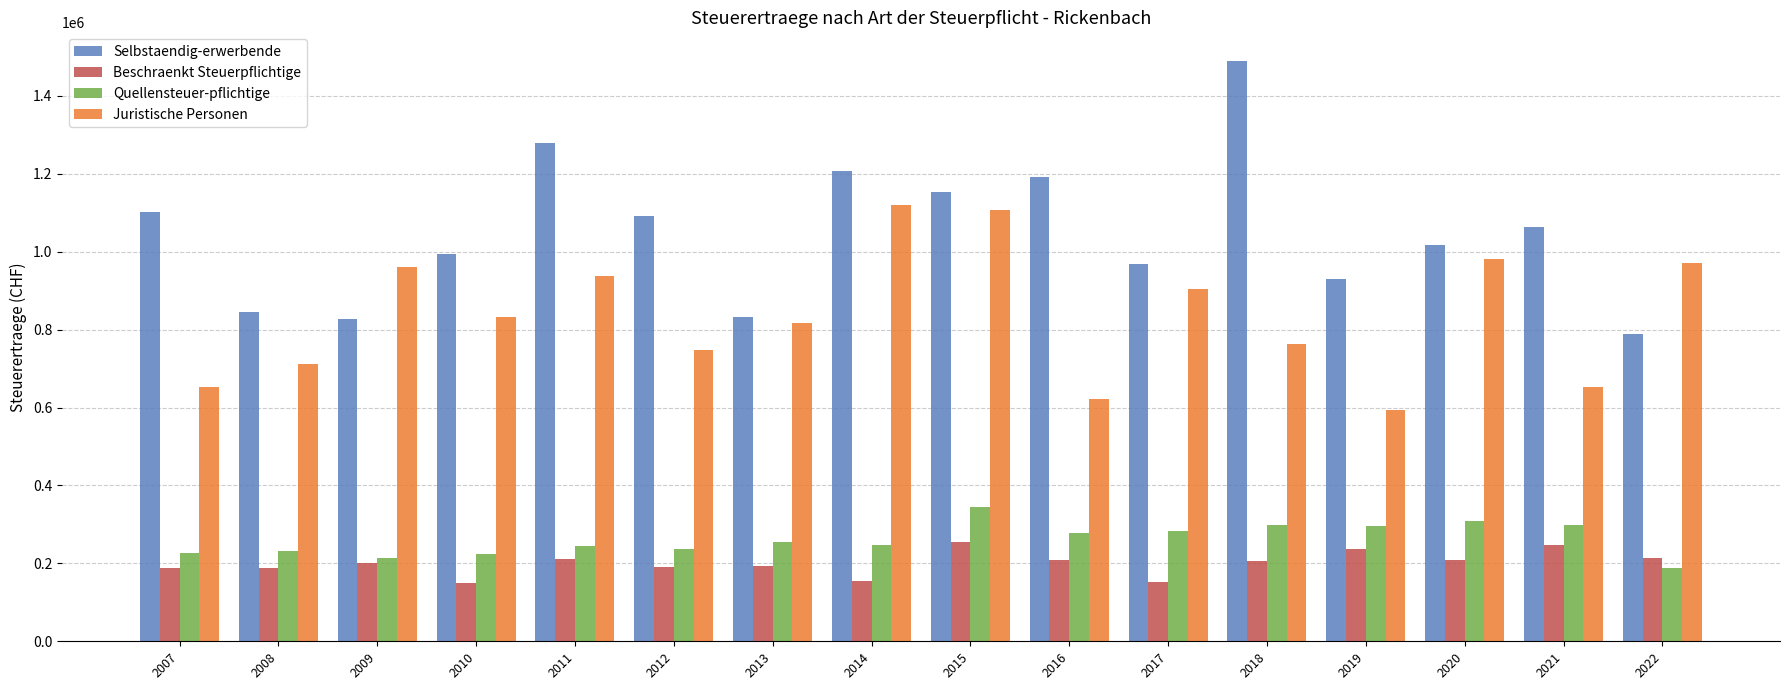

What is the difference between the Juristische Personen values at 2009 and 2019?

367112